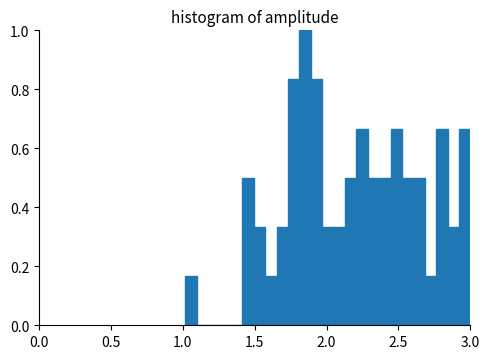

Around what value on the x-axis is the tallest bar? Give the approximate position of its centre, as read against the axis.

1.85